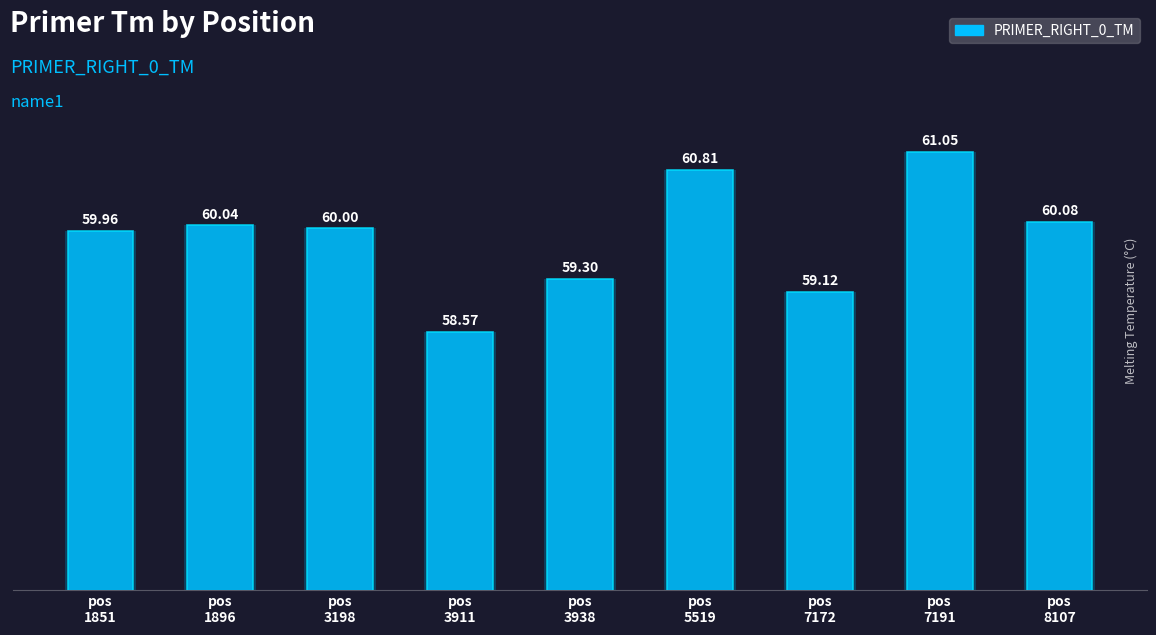

True or false: the data shows 101.5 at pos
3911.

False